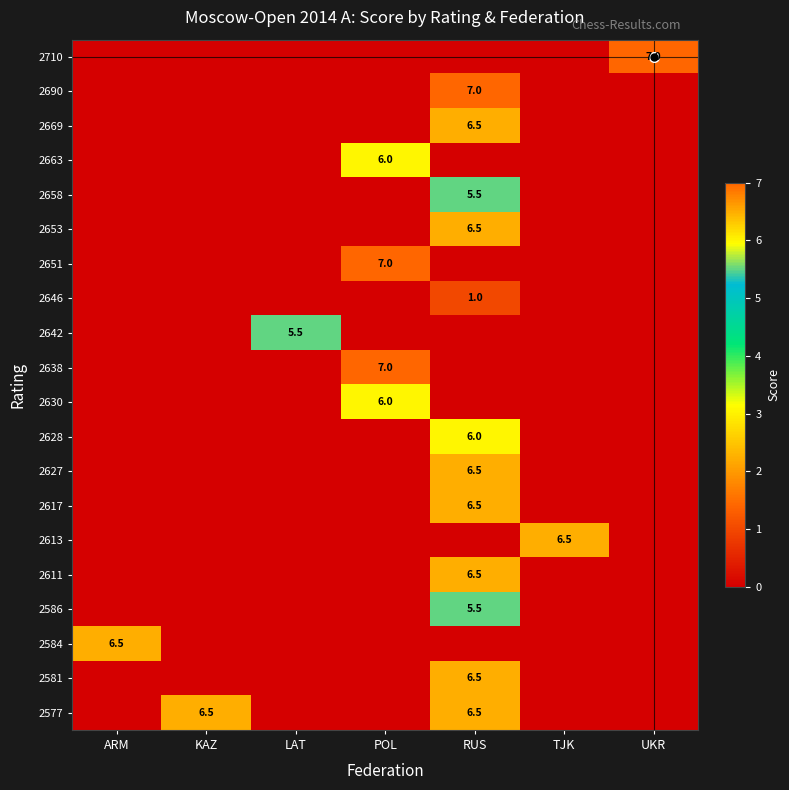

True or false: 2613 has a value of 11.2 at TJK.

False